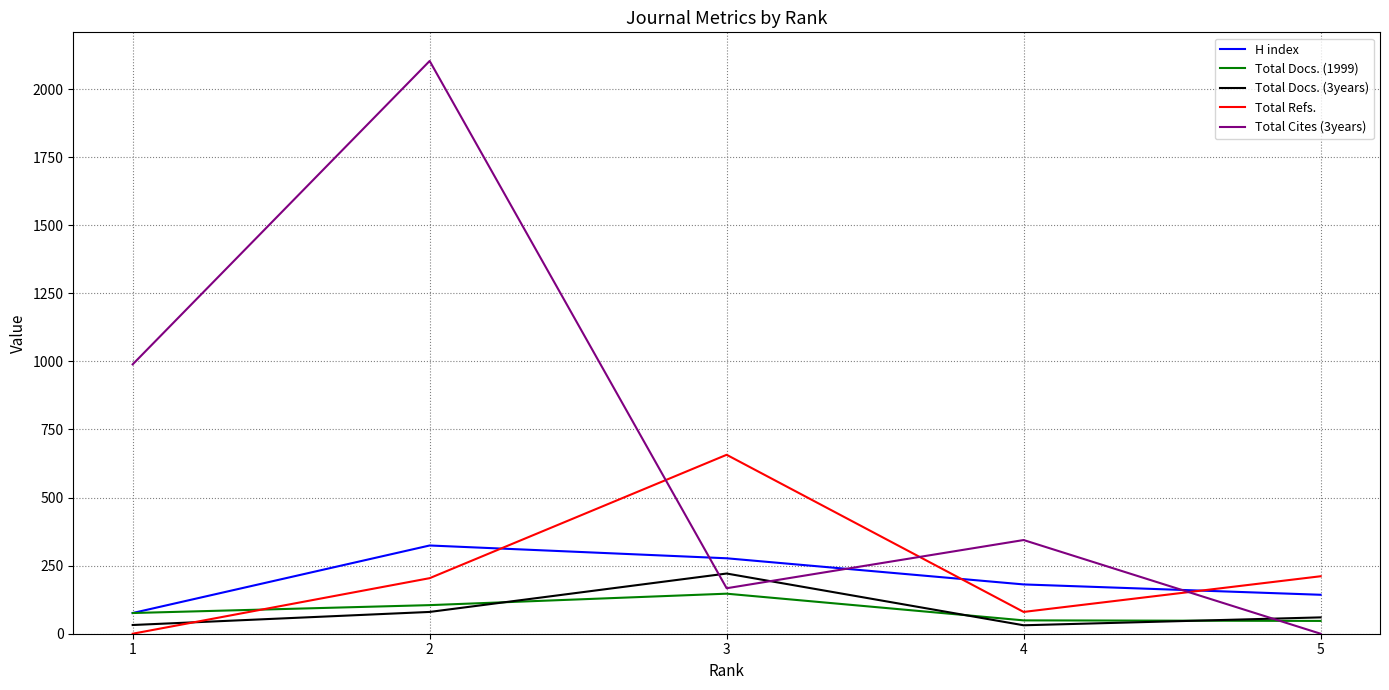

How many lines are shown in the chart?

5